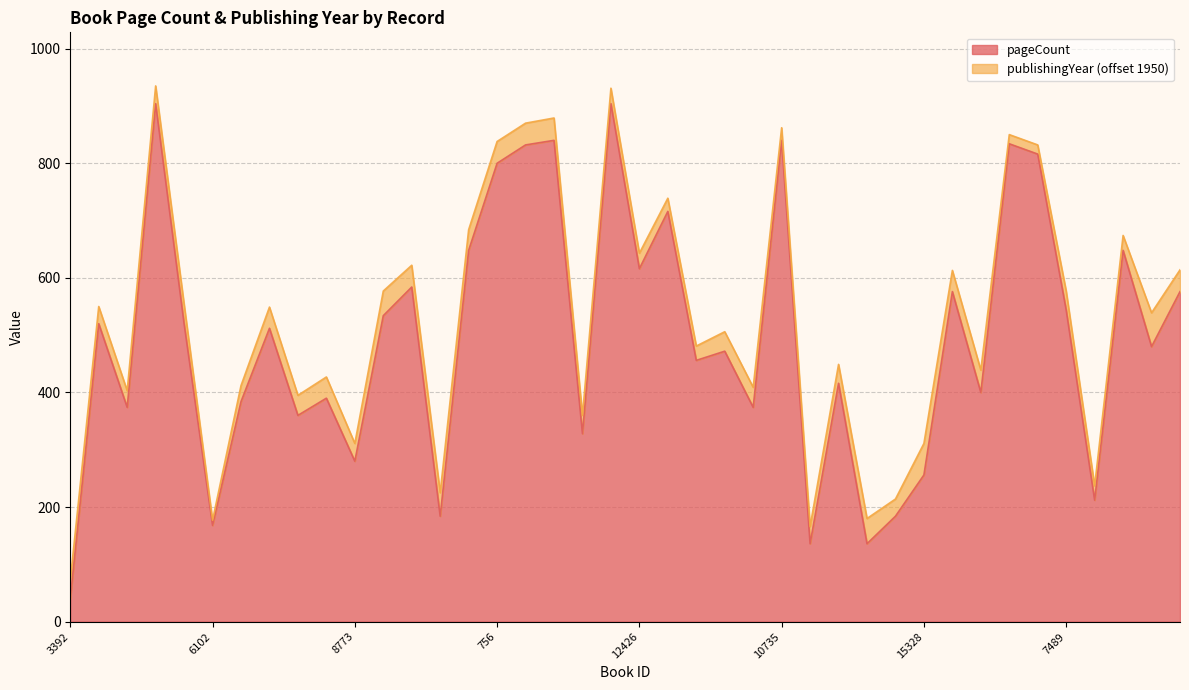

Which label corresponds to the smallest value in the chart?

3392